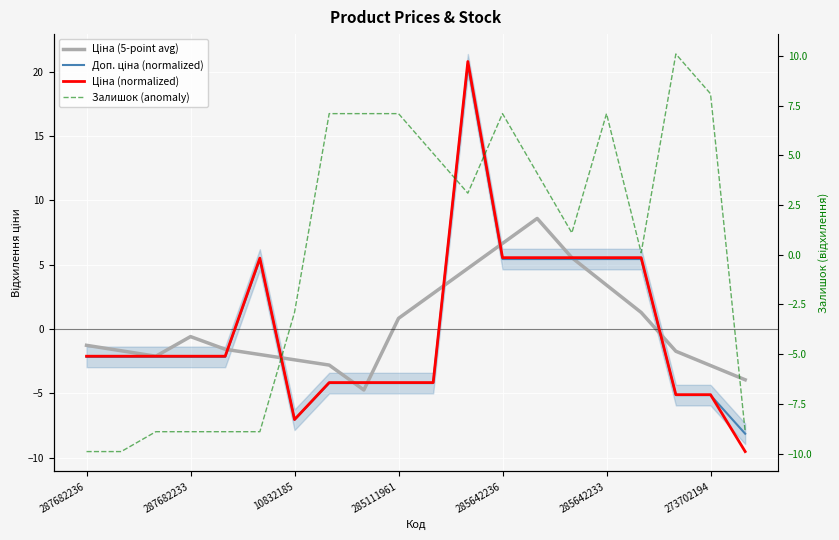

Where do Доп. ціна (normalized) and Ціна (normalized) first cross each other?

18 and 19